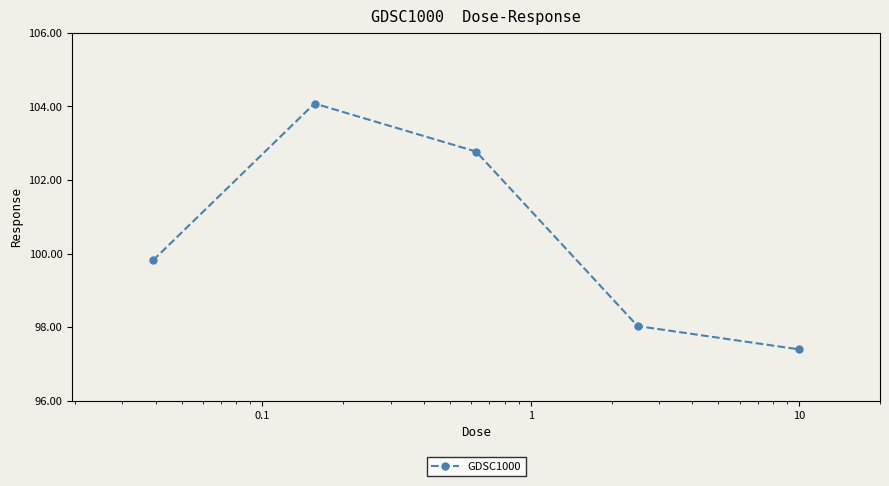

What is the average value?

100.4